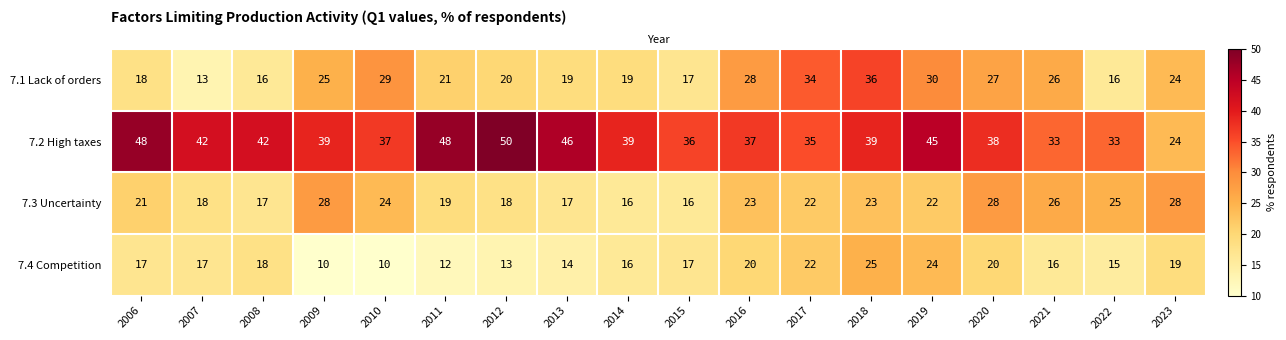

Is the value of 7.1 Lack of orders at 2020 greater than the value of 7.4 Competition at 2017?

Yes